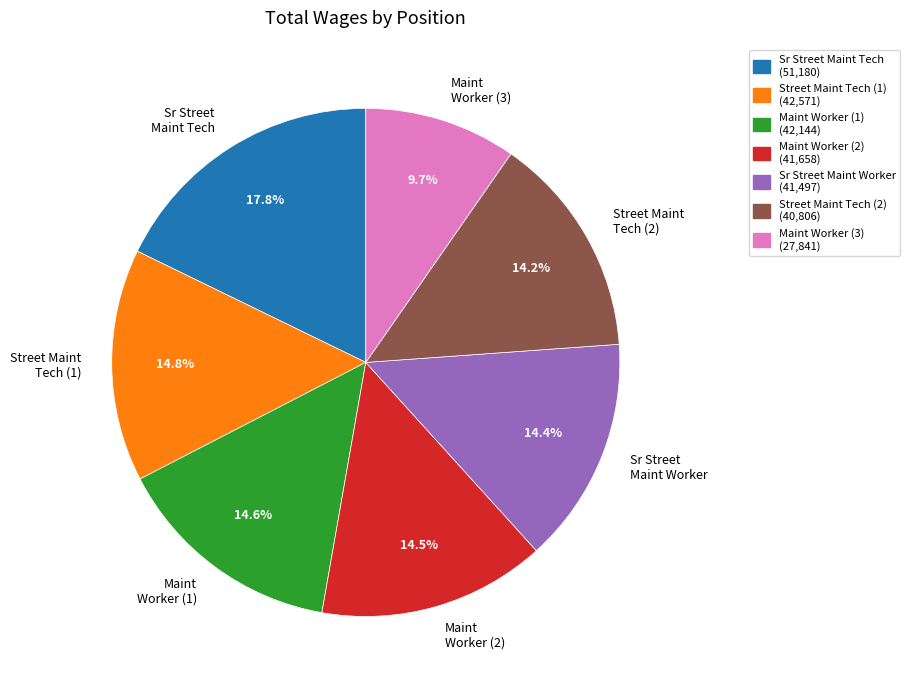

How many segments does this pie chart have?

7